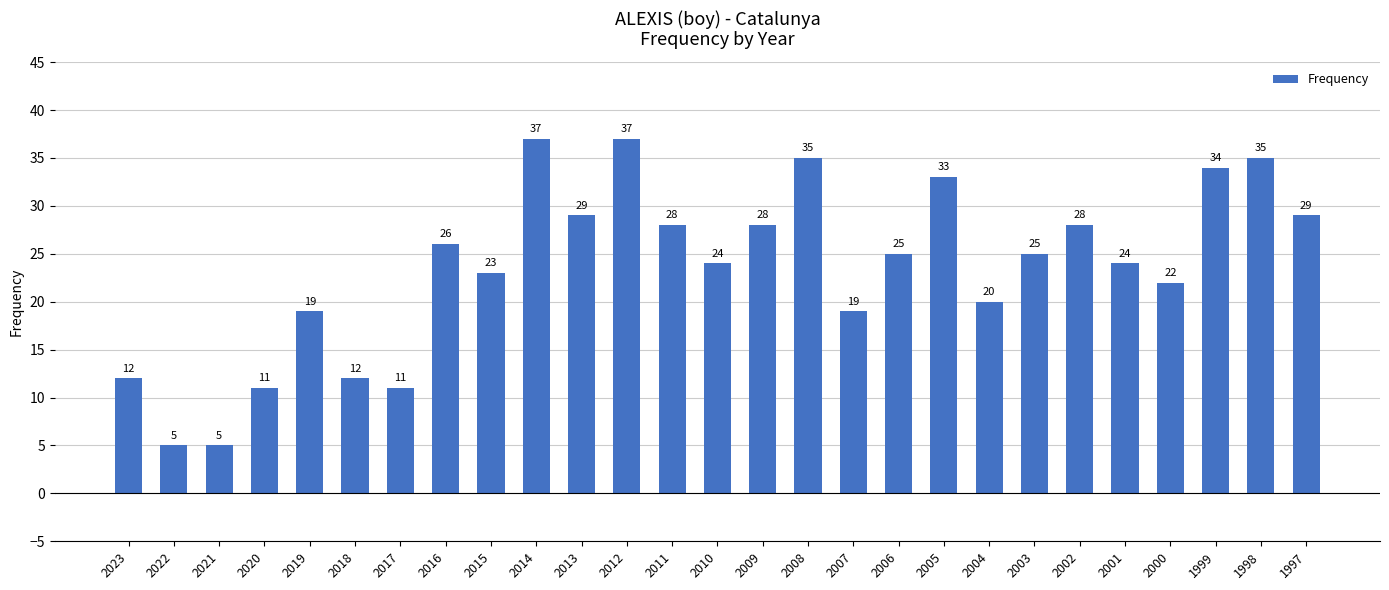

What is the maximum value shown in the chart?

37